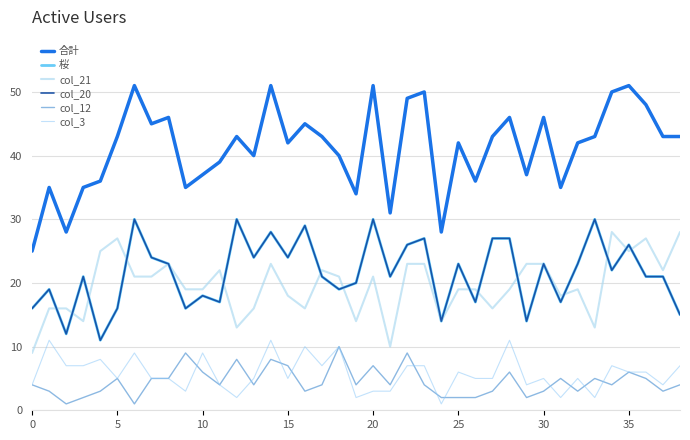

How many data points in col_21 are less than 19?

14